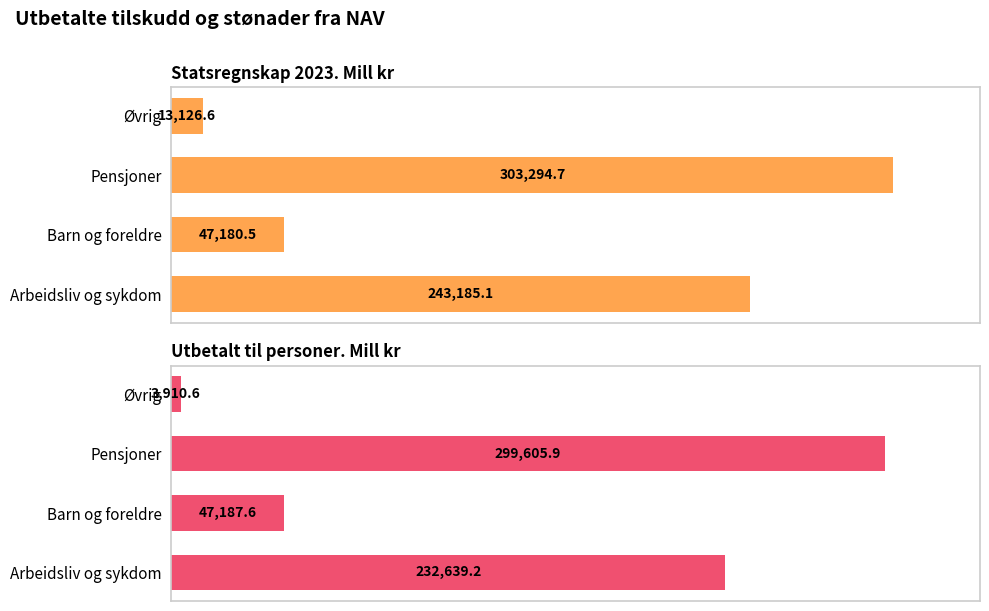

The value of Utbetalt til personer. Mill kr at Arbeidsliv og sykdom is 384286.6. True or false?

False